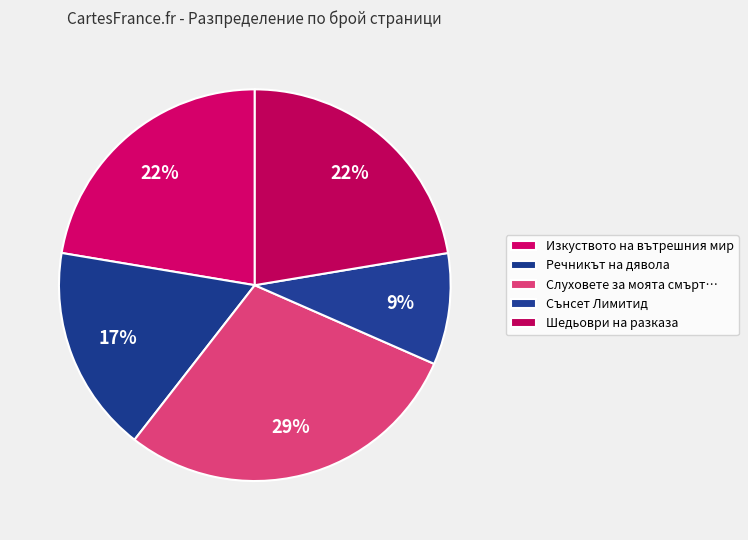

How many segments does this pie chart have?

5